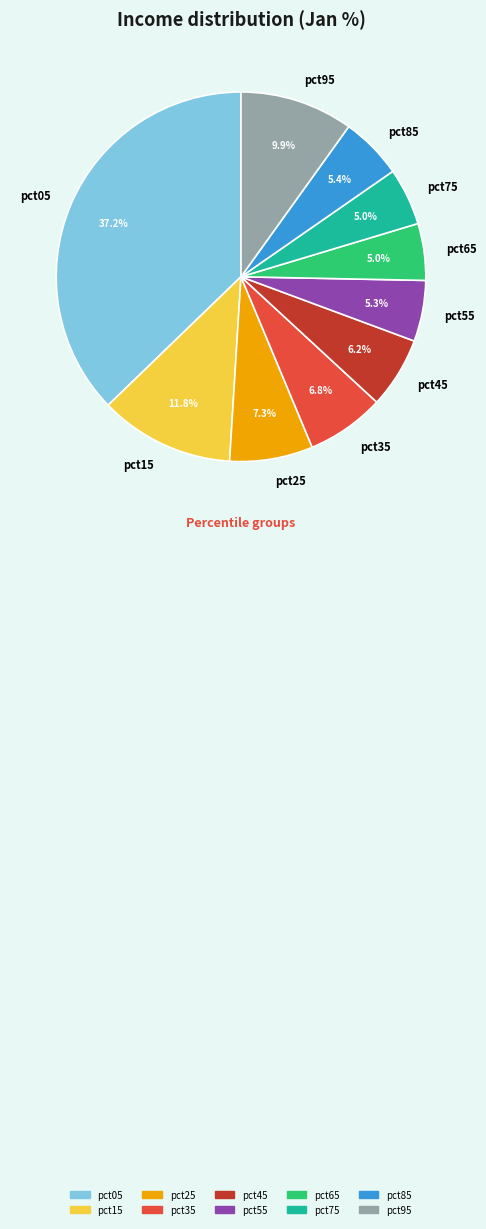

Which category has the biggest portion of the pie?

pct05